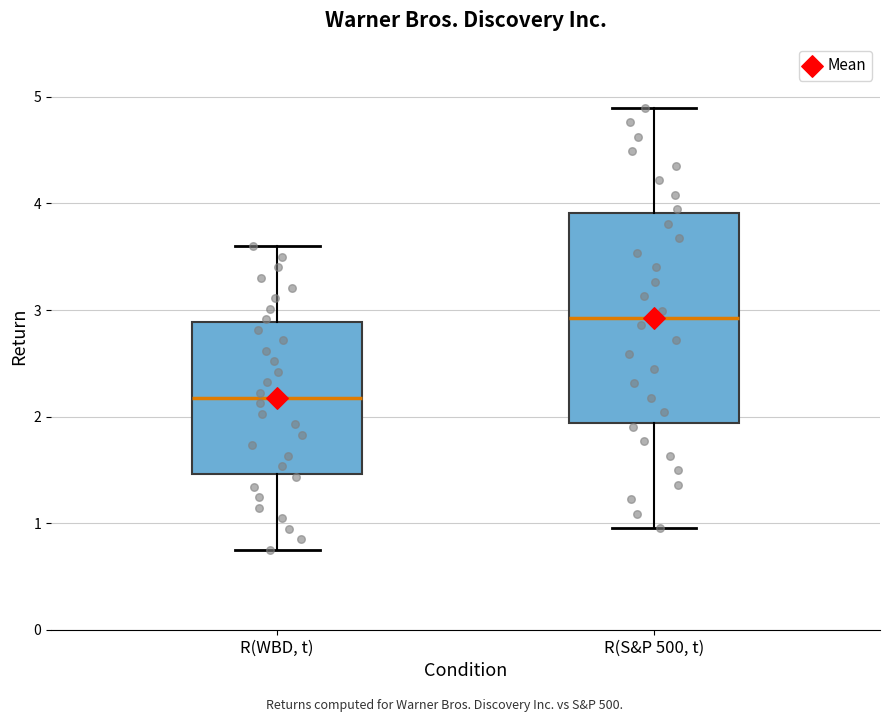

Which box has the highest median line?

R(S&P 500, t)